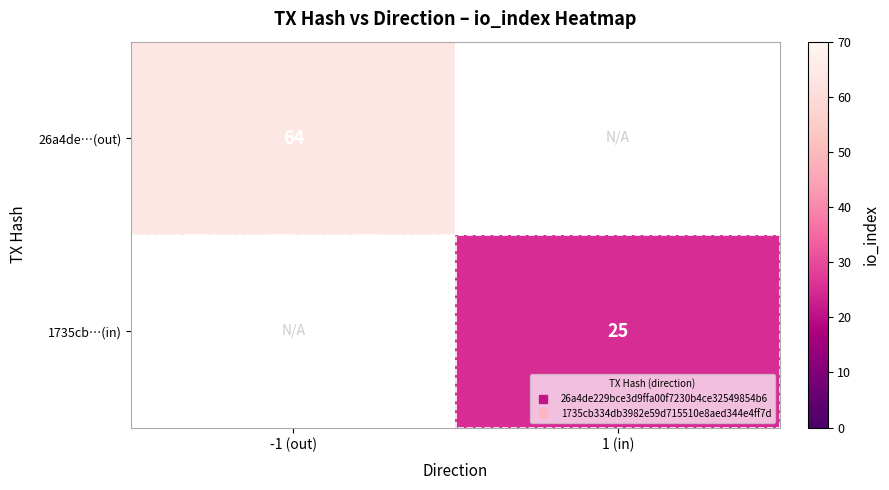

Rank the series by their maximum value, from highest to lowest.

26a4de…(out), 1735cb…(in)